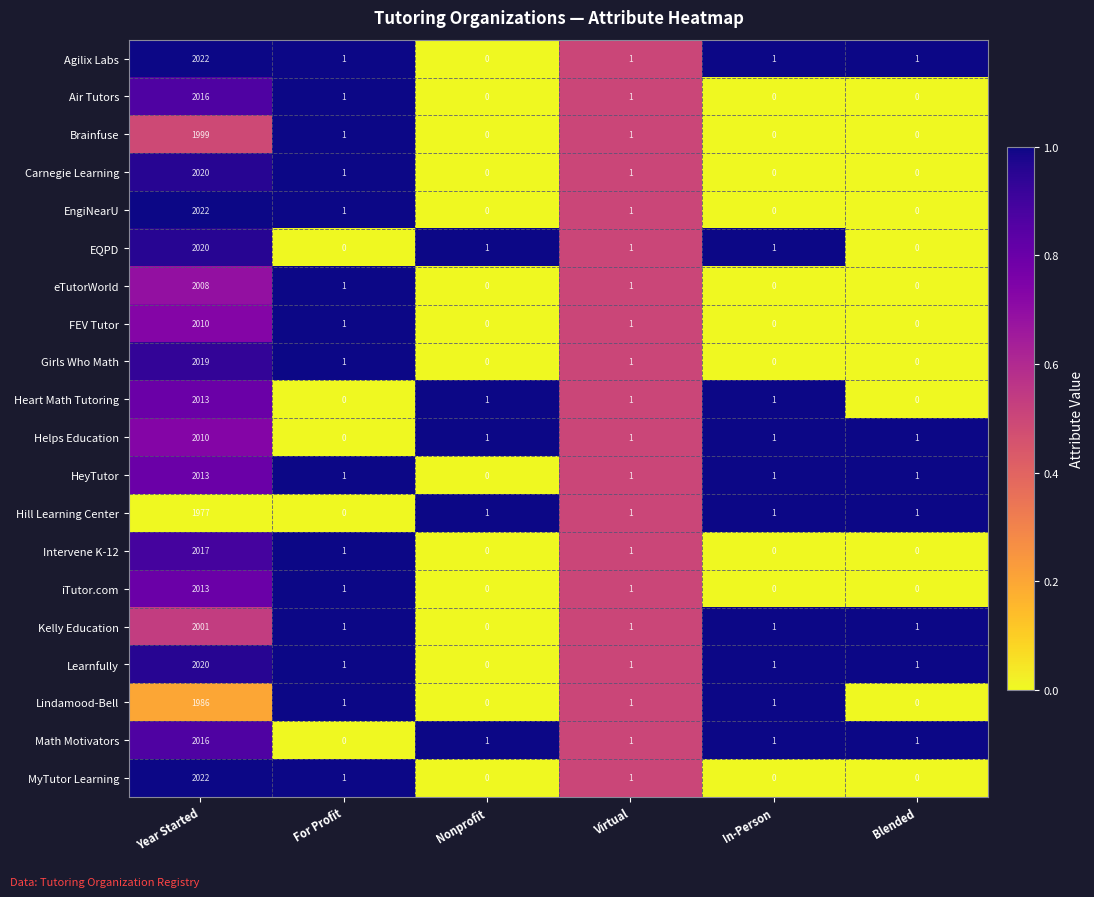

Which series has the largest total across all categories?

Agilix Labs